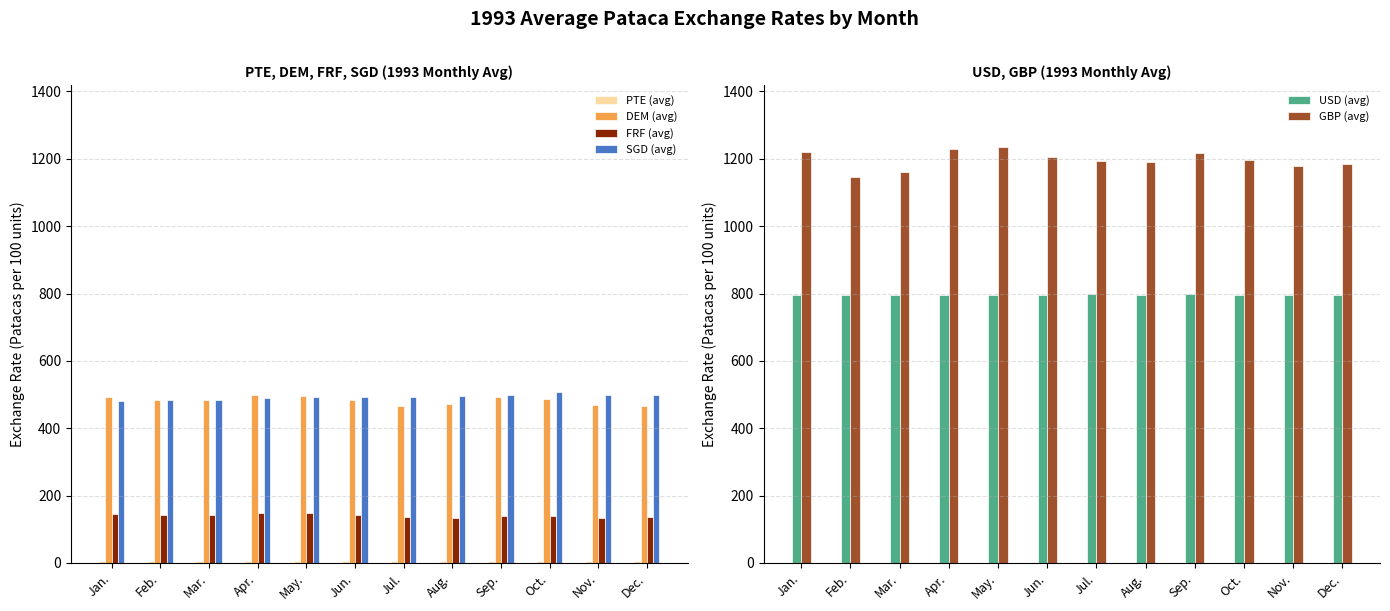

The value of DEM (avg) at Mar. is 483.1. True or false?

True